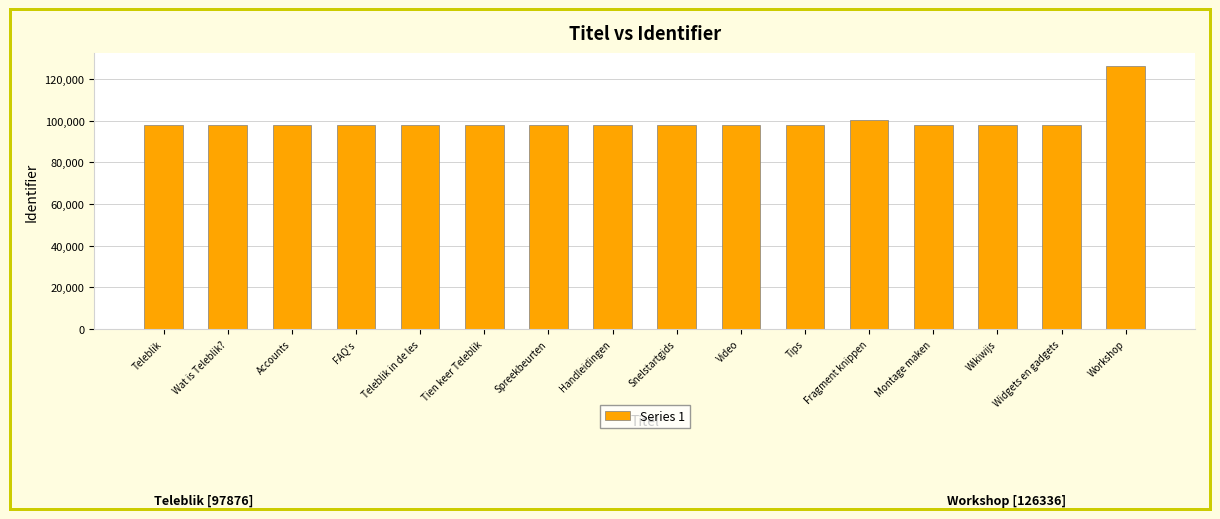

Approximately how many times larger is the value at FAQ's compared to Teleblik?

1.0